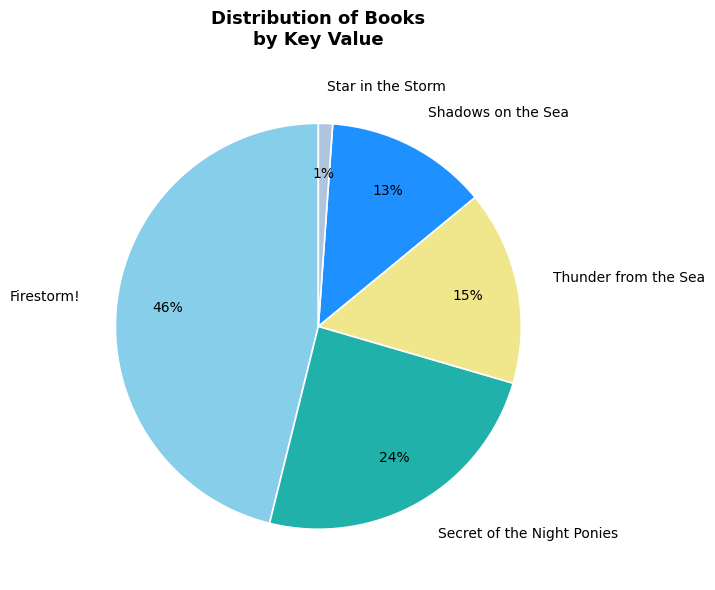

To the nearest percent, what portion does Star in the Storm represent?

1%